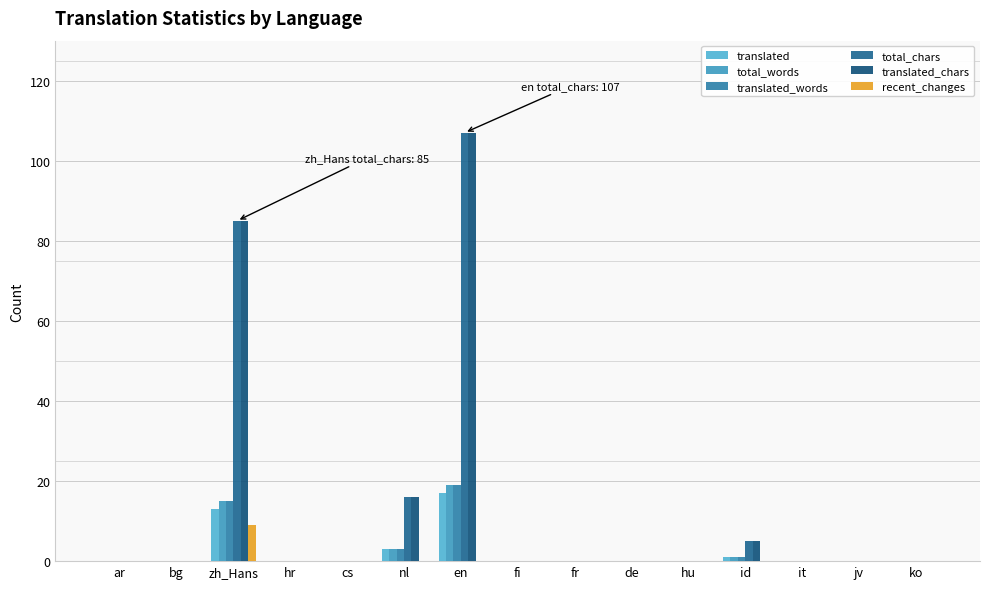

What is the difference between the maximum and second lowest values in the recent_changes series?

9